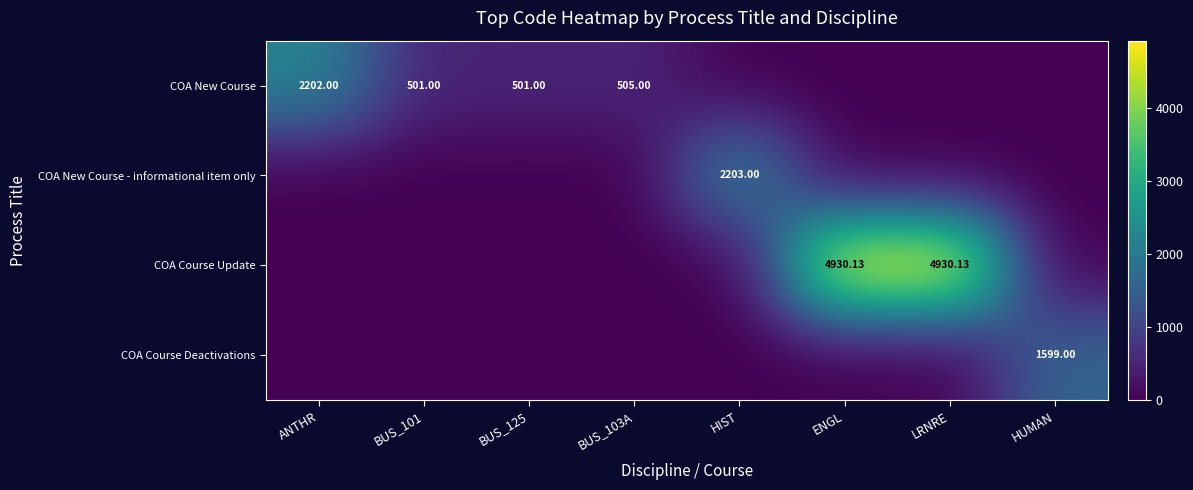

Which series has the largest total across all categories?

COA Course Update